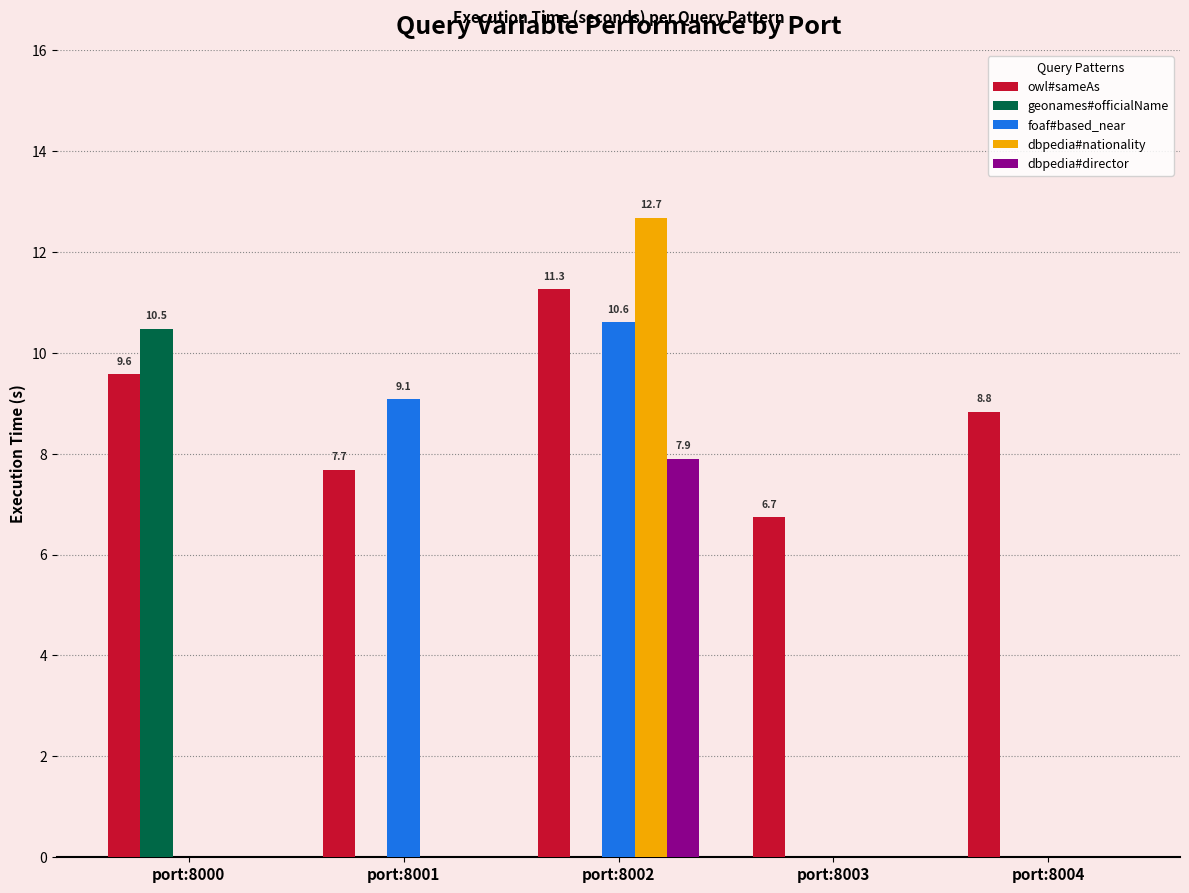

Is the value of owl#sameAs at port:8002 greater than the value of geonames#officialName at port:8003?

Yes